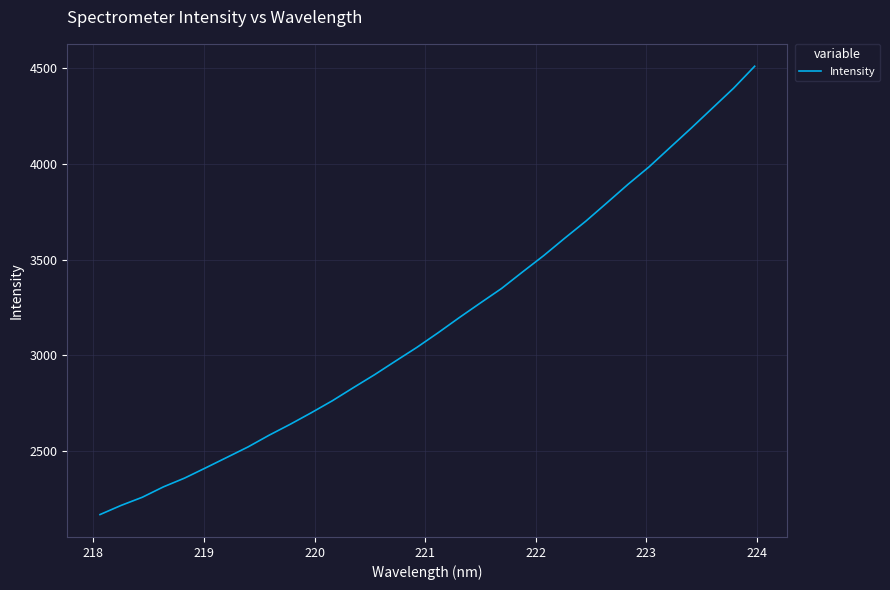

Is this an area chart (filled region under the line)?

No